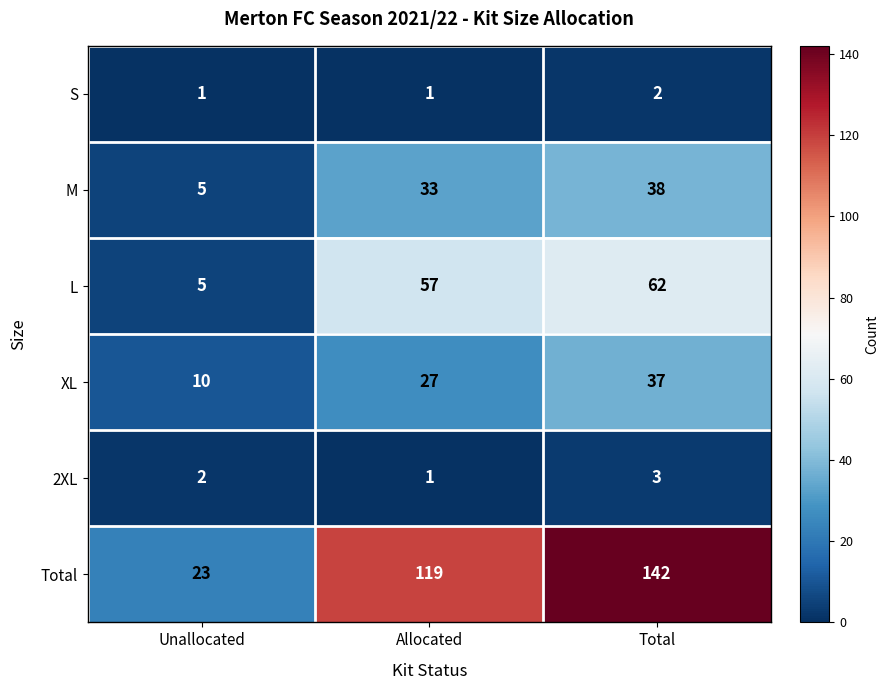

Reading right to left, transcribe all the data shown in this chart.

S: Total=2	Allocated=1	Unallocated=1
M: Total=38	Allocated=33	Unallocated=5
L: Total=62	Allocated=57	Unallocated=5
XL: Total=37	Allocated=27	Unallocated=10
2XL: Total=3	Allocated=1	Unallocated=2
Total: Total=142	Allocated=119	Unallocated=23